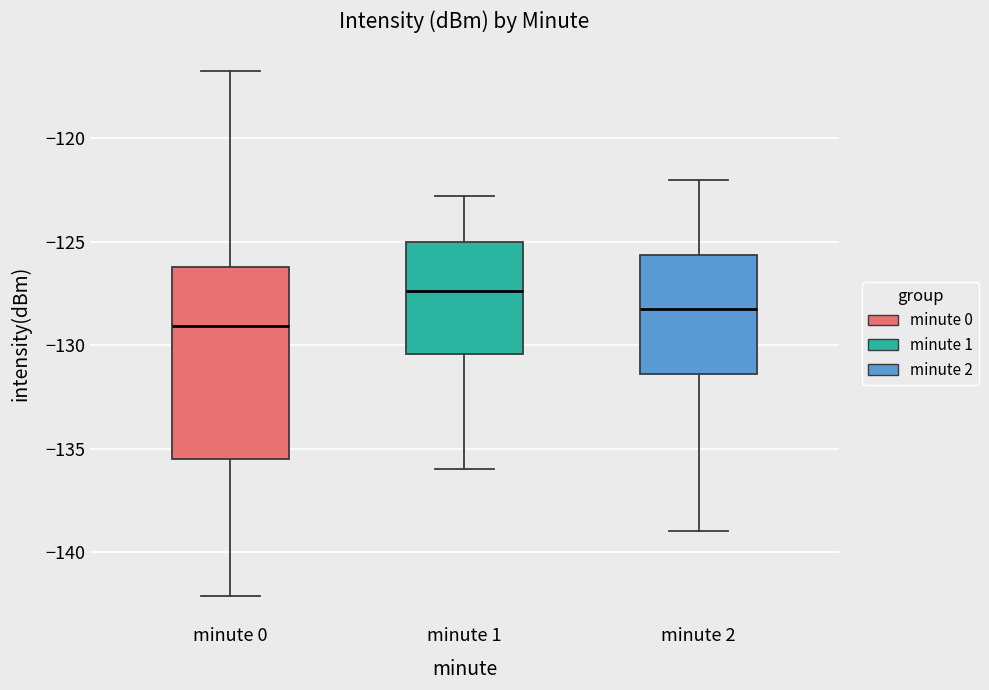

Comparing the boxes themselves (not the whiskers), which one is the tallest?

minute 0